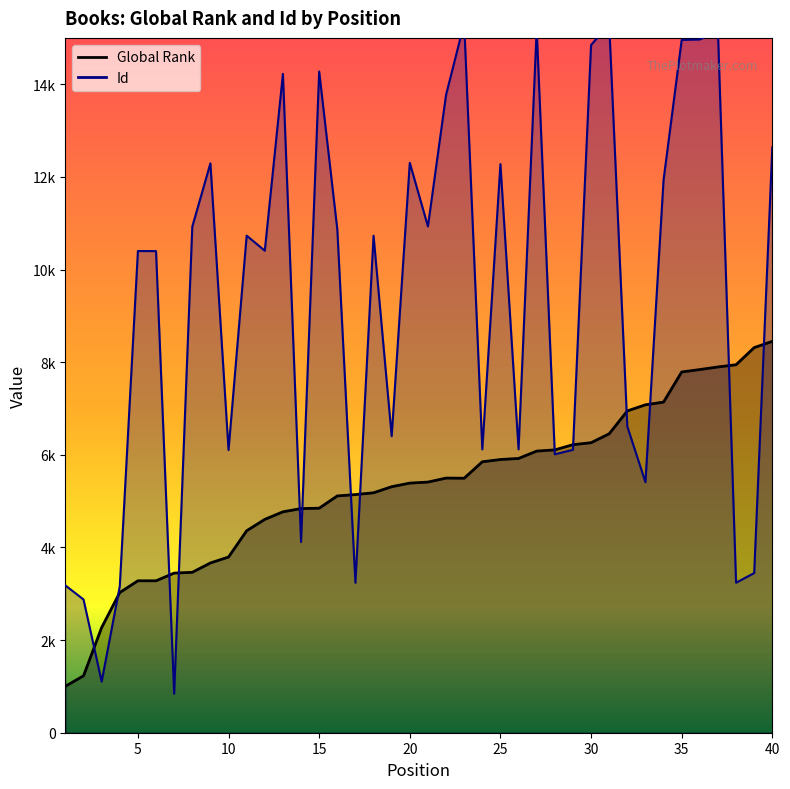

How many lines are shown in the chart?

2